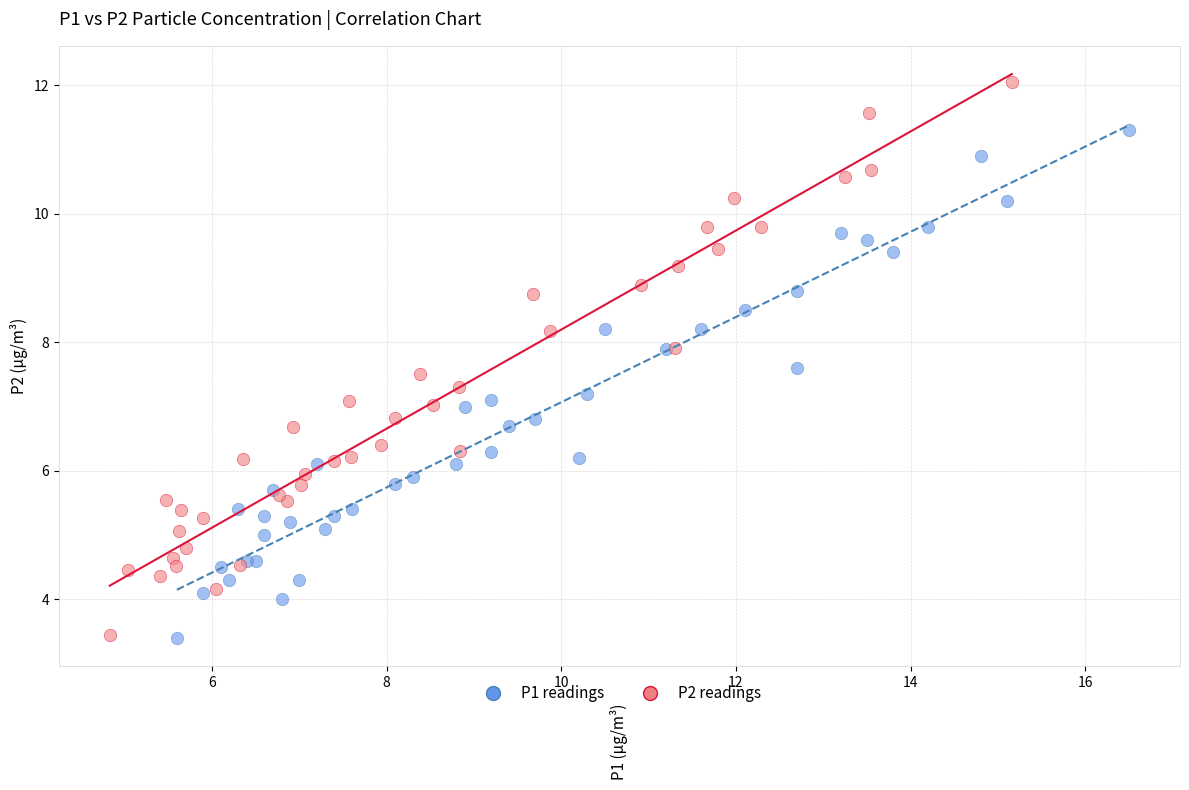

Which series has the largest Y range (max minus min)?

P2 readings